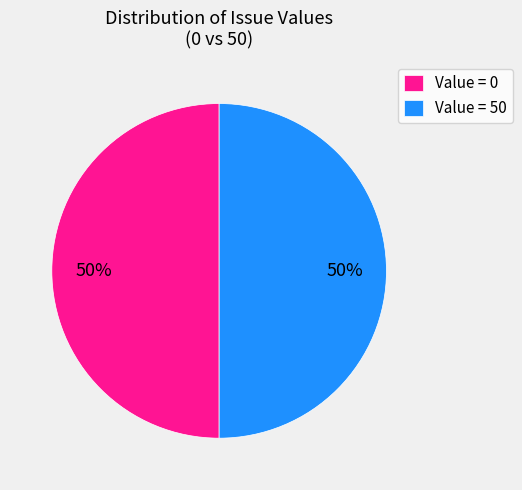

To the nearest percent, what is the average slice percentage?

50%